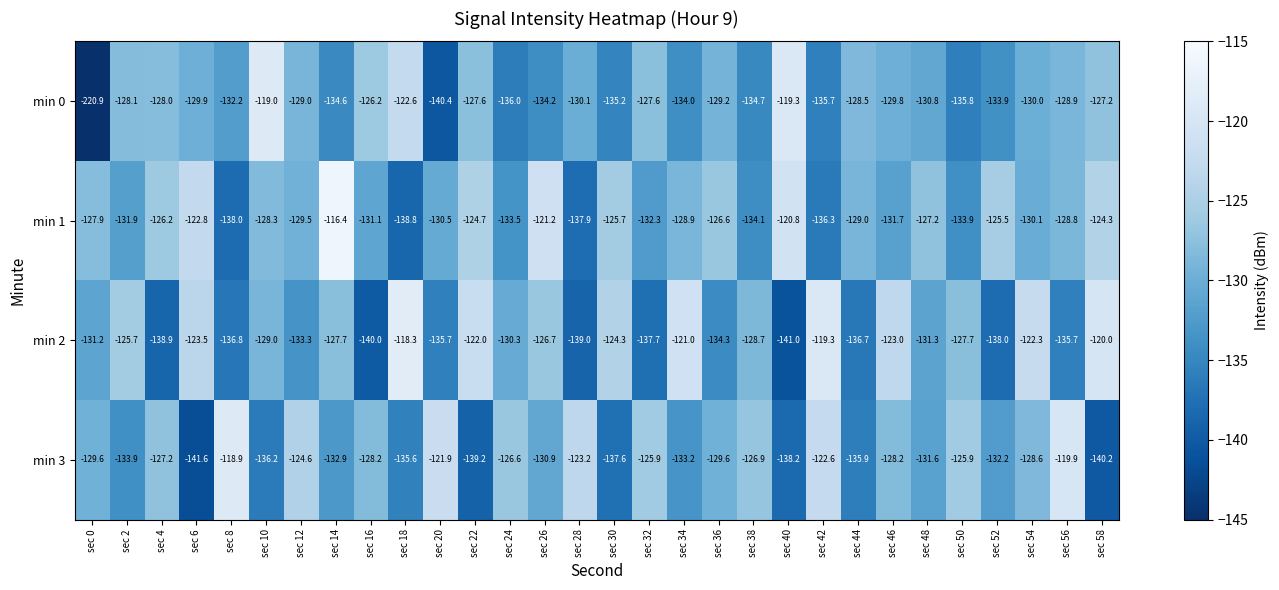

At which label does min 1 first exceed -128?

sec 0